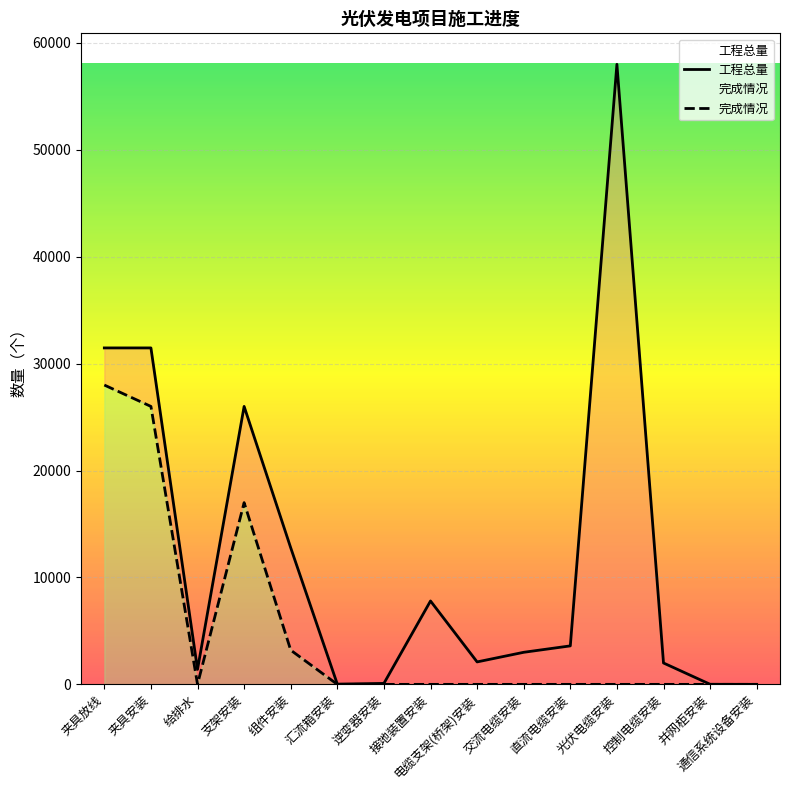

True or false: 完成情况 and 工程总量 intersect in this chart.

False